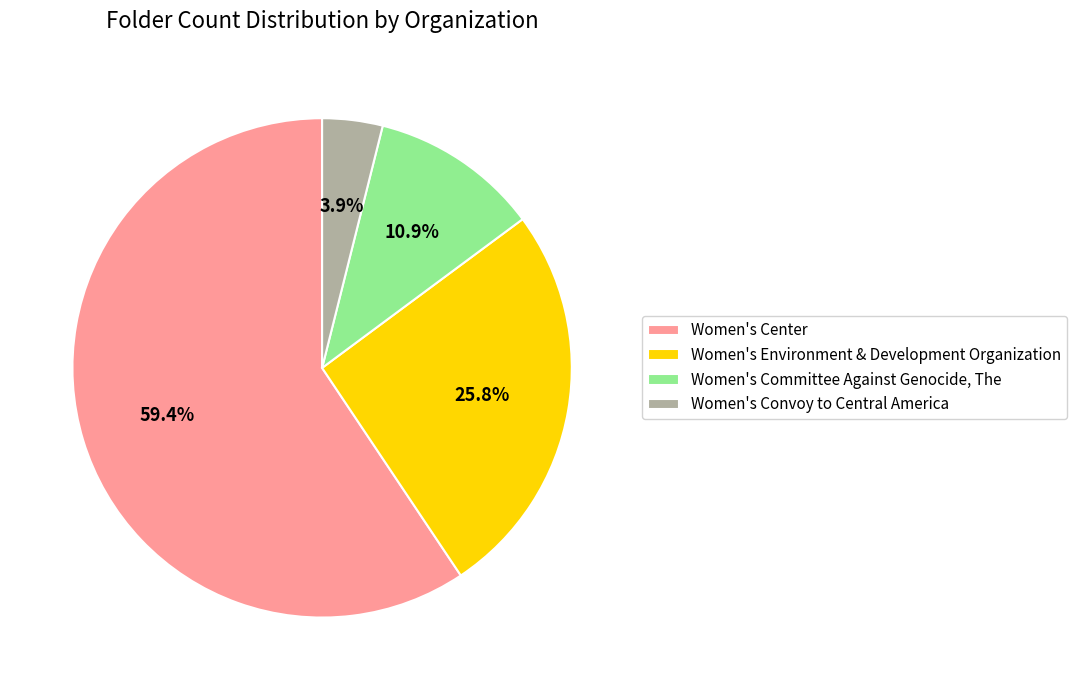

Combined, what portion of the pie is Women's Environment & Development Organization and Women's Committee Against Genocide, The?

36.7%